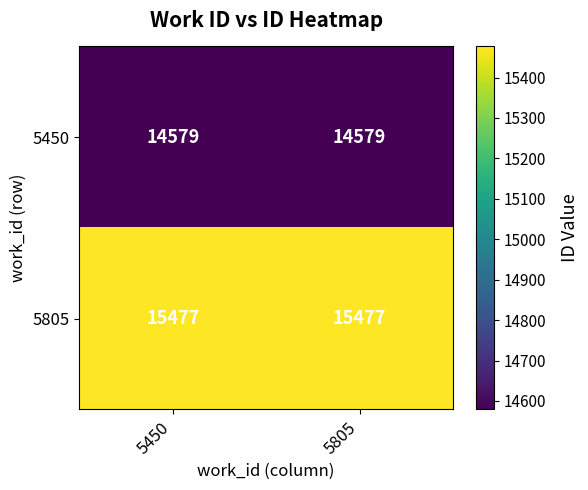

At 5805, list the series in order from smallest to largest.

5450, 5805